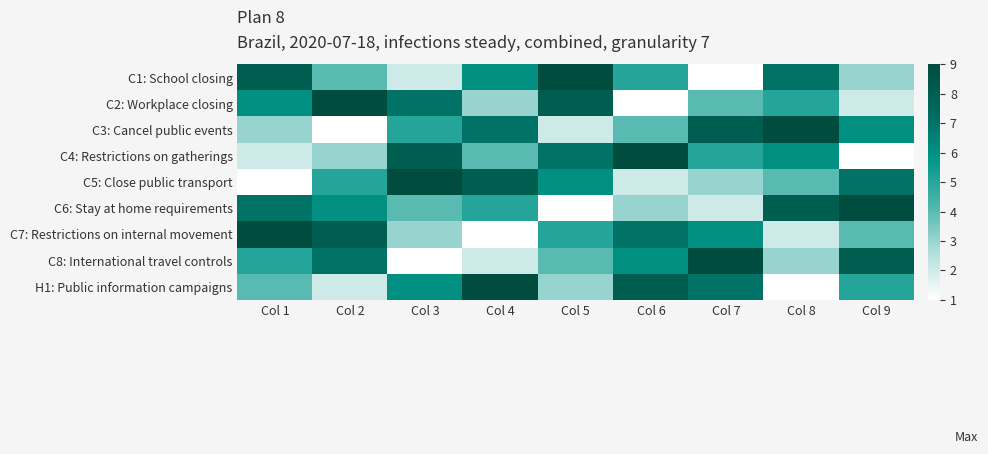

Reading left to right, transcribe all the data shown in this chart.

C1: School closing: Col 1=8	Col 2=4	Col 3=2	Col 4=6	Col 5=9	Col 6=5	Col 7=1	Col 8=7	Col 9=3
C2: Workplace closing: Col 1=6	Col 2=9	Col 3=7	Col 4=3	Col 5=8	Col 6=1	Col 7=4	Col 8=5	Col 9=2
C3: Cancel public events: Col 1=3	Col 2=1	Col 3=5	Col 4=7	Col 5=2	Col 6=4	Col 7=8	Col 8=9	Col 9=6
C4: Restrictions on gatherings: Col 1=2	Col 2=3	Col 3=8	Col 4=4	Col 5=7	Col 6=9	Col 7=5	Col 8=6	Col 9=1
C5: Close public transport: Col 1=1	Col 2=5	Col 3=9	Col 4=8	Col 5=6	Col 6=2	Col 7=3	Col 8=4	Col 9=7
C6: Stay at home requirements: Col 1=7	Col 2=6	Col 3=4	Col 4=5	Col 5=1	Col 6=3	Col 7=2	Col 8=8	Col 9=9
C7: Restrictions on internal movement: Col 1=9	Col 2=8	Col 3=3	Col 4=1	Col 5=5	Col 6=7	Col 7=6	Col 8=2	Col 9=4
C8: International travel controls: Col 1=5	Col 2=7	Col 3=1	Col 4=2	Col 5=4	Col 6=6	Col 7=9	Col 8=3	Col 9=8
H1: Public information campaigns: Col 1=4	Col 2=2	Col 3=6	Col 4=9	Col 5=3	Col 6=8	Col 7=7	Col 8=1	Col 9=5